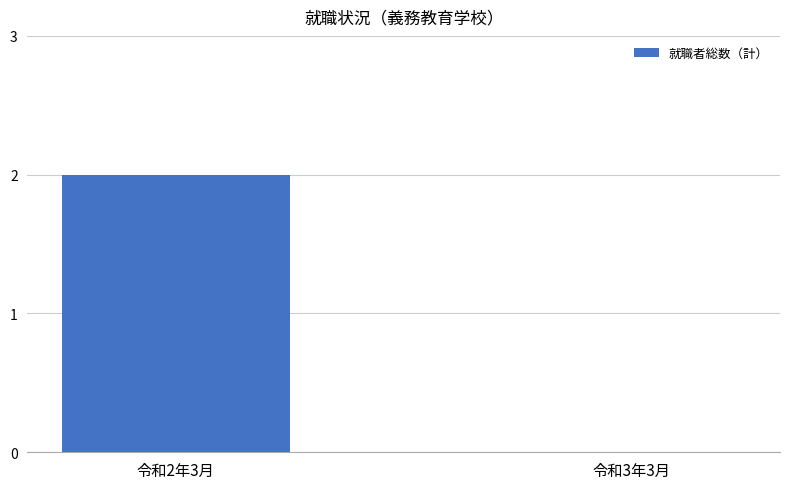

Are the bars grouped side by side (vs. stacked)?

No